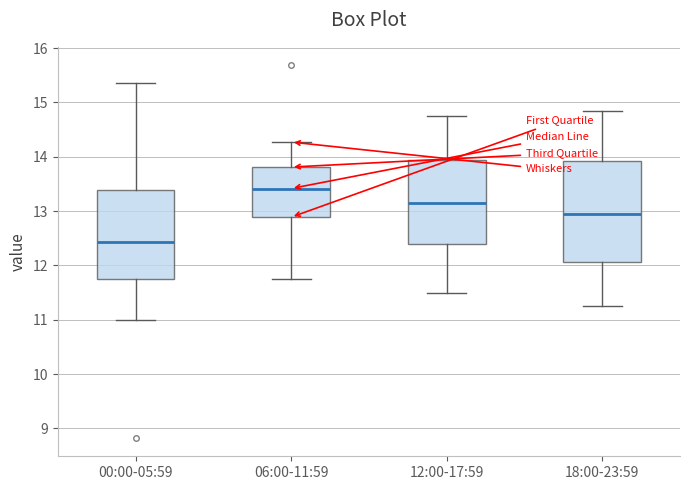

Which box's median line is the lowest?

00:00-05:59